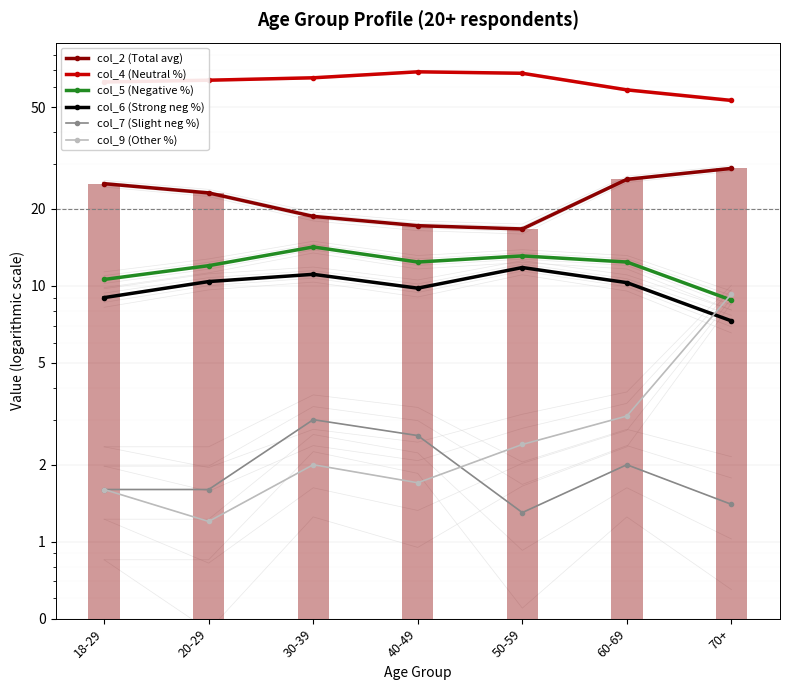

The col_2 (Total avg) series shows 10.6 at 40-49. True or false?

False